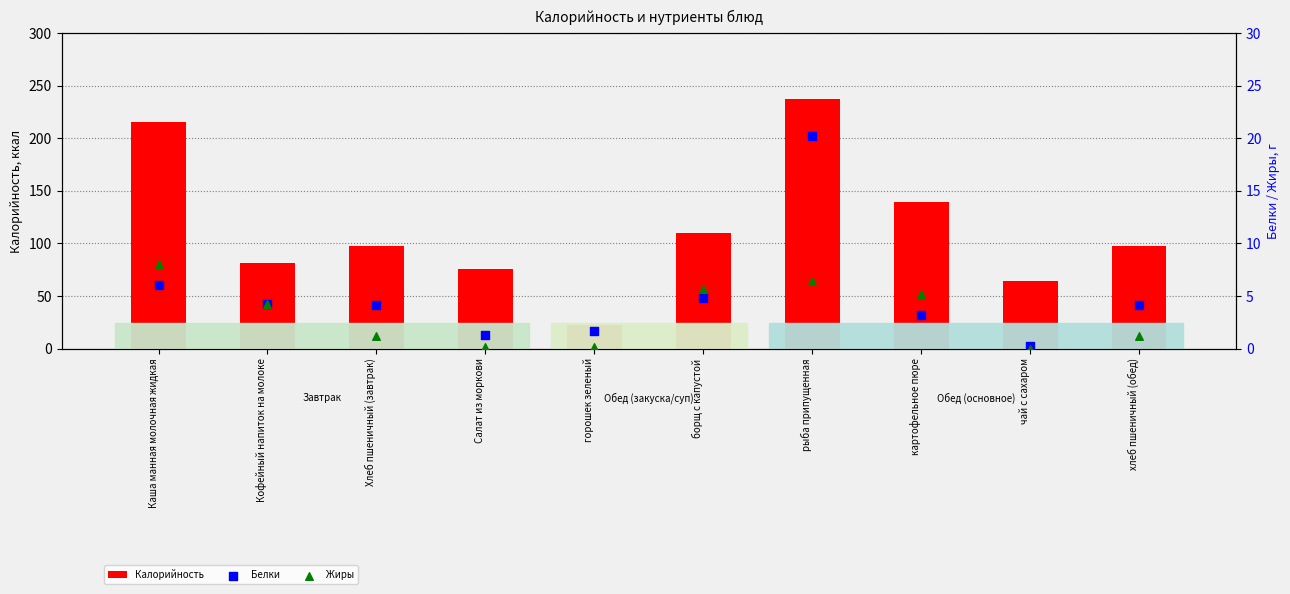

At which category is the sum across all series the highest?

рыба припущенная